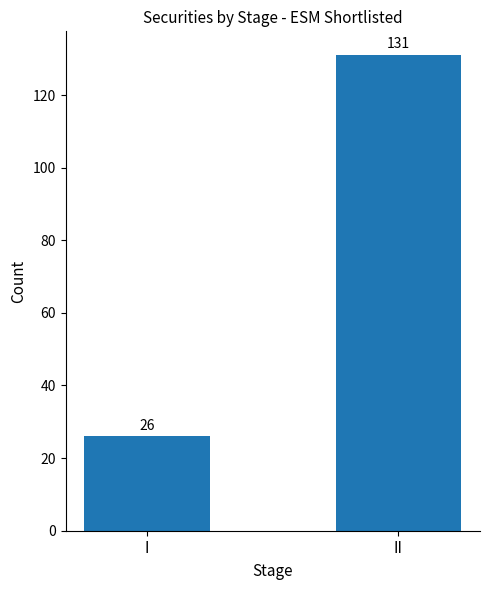

What is the difference between the maximum and minimum values?

105